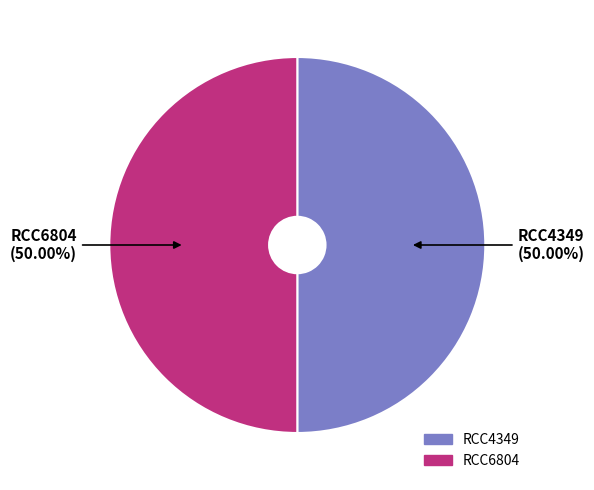

Is the sum of RCC4349 and RCC6804 greater than half?

Yes